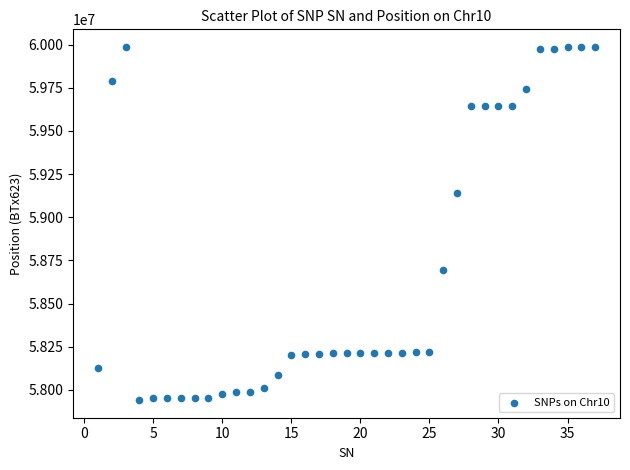

What Y value in the scatter plot is closest to 58963406?

59140260